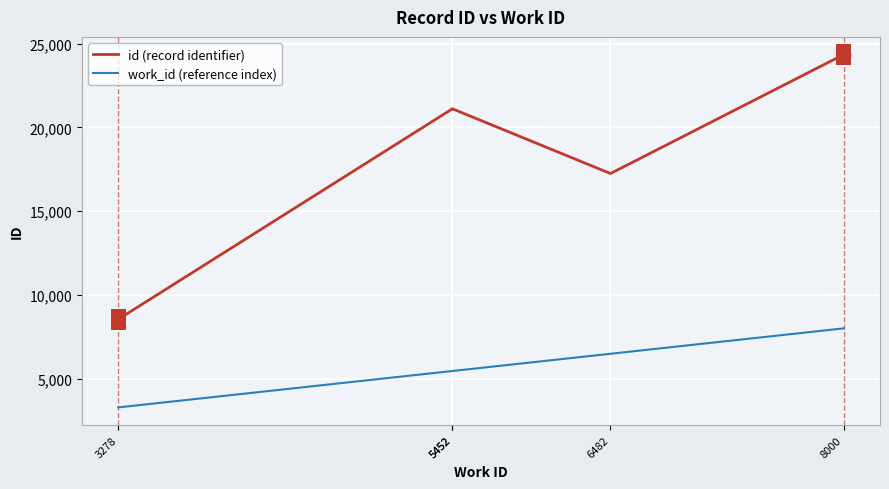

Which series has the widest spread of Y values?

id (record identifier)